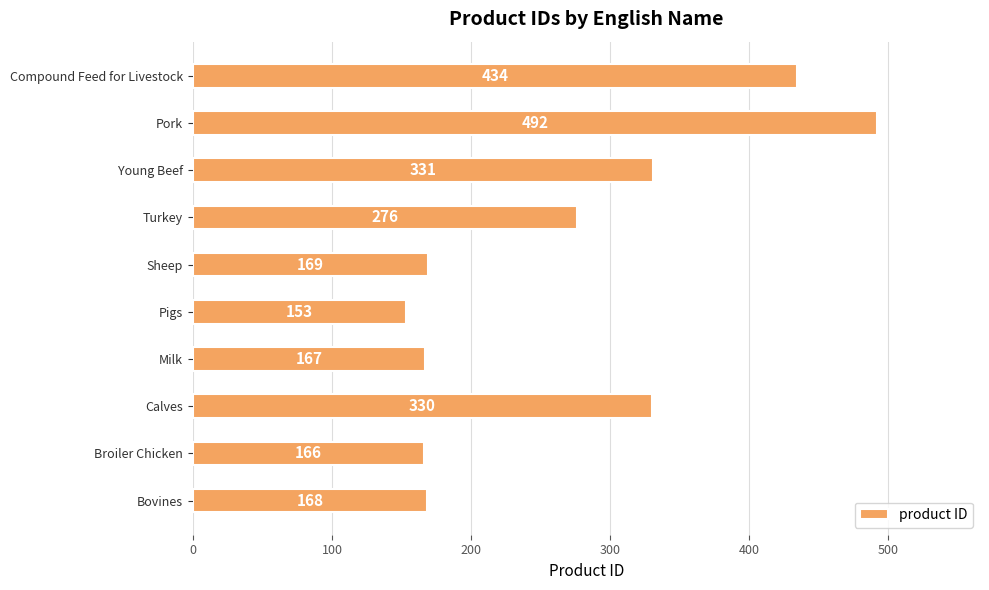

Reading top to bottom, extract all data points from this chart.

434	492	331	276	169	153	167	330	166	168